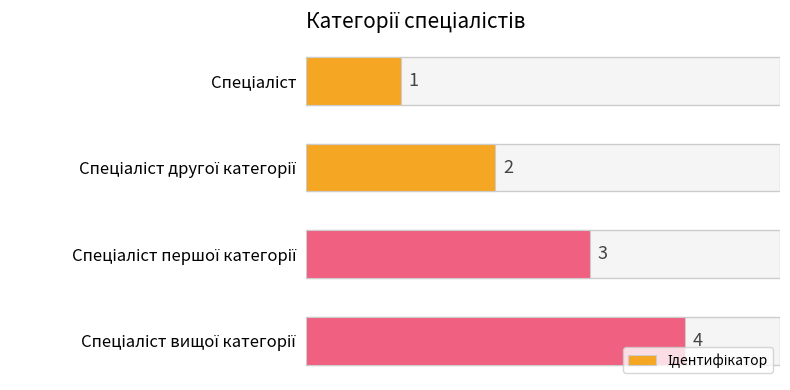

What is the difference between the maximum and minimum values?

3